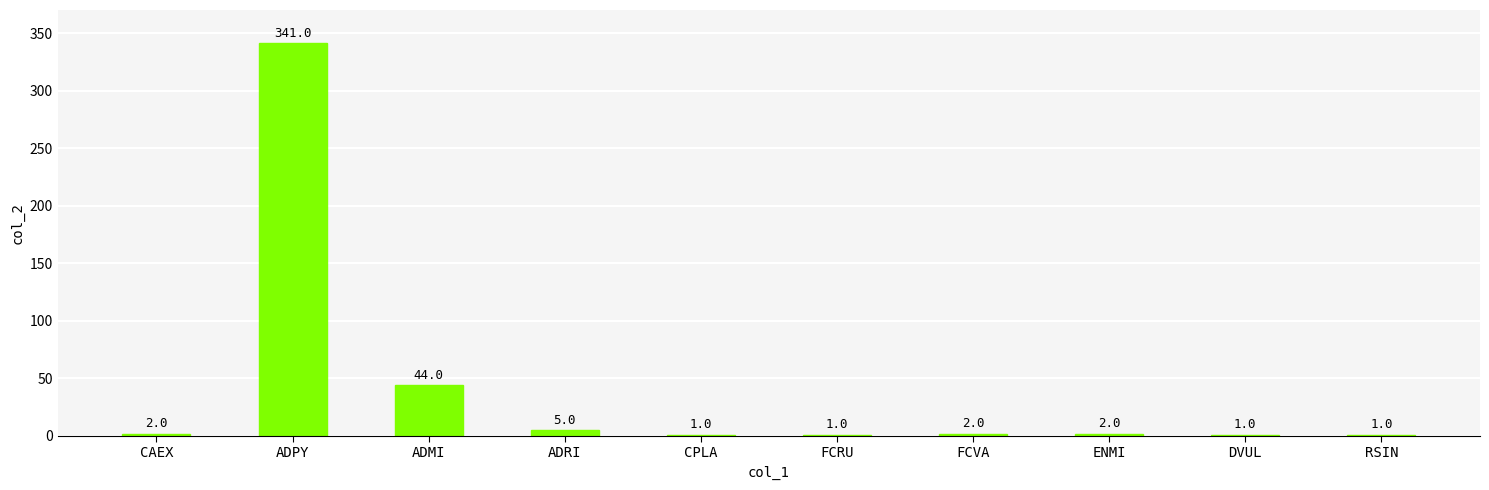

What is the change in value from ADPY to FCVA?

-339